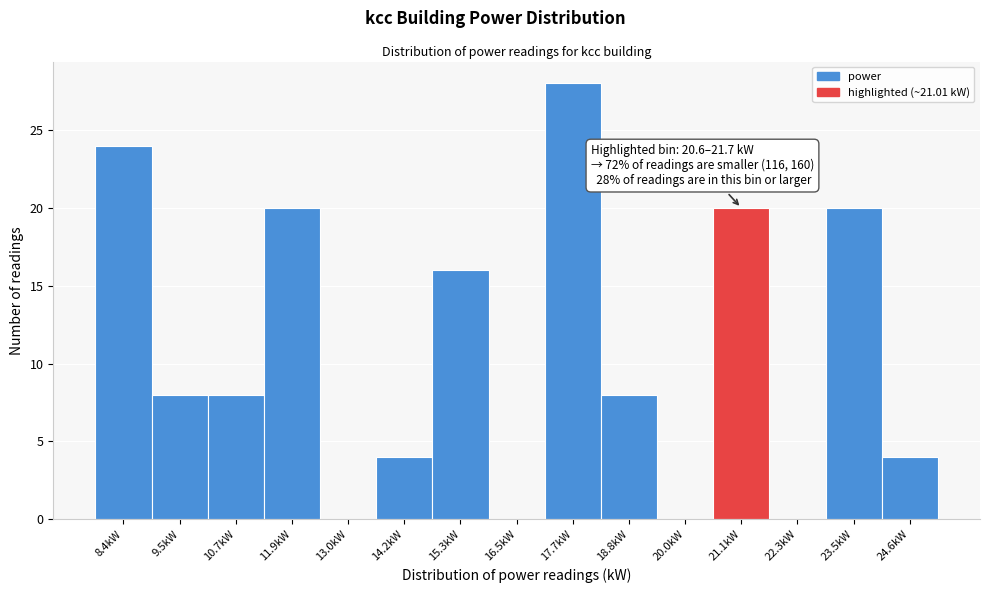

Over which range of the x-axis is the bar tallest?

17.0 to 18.2